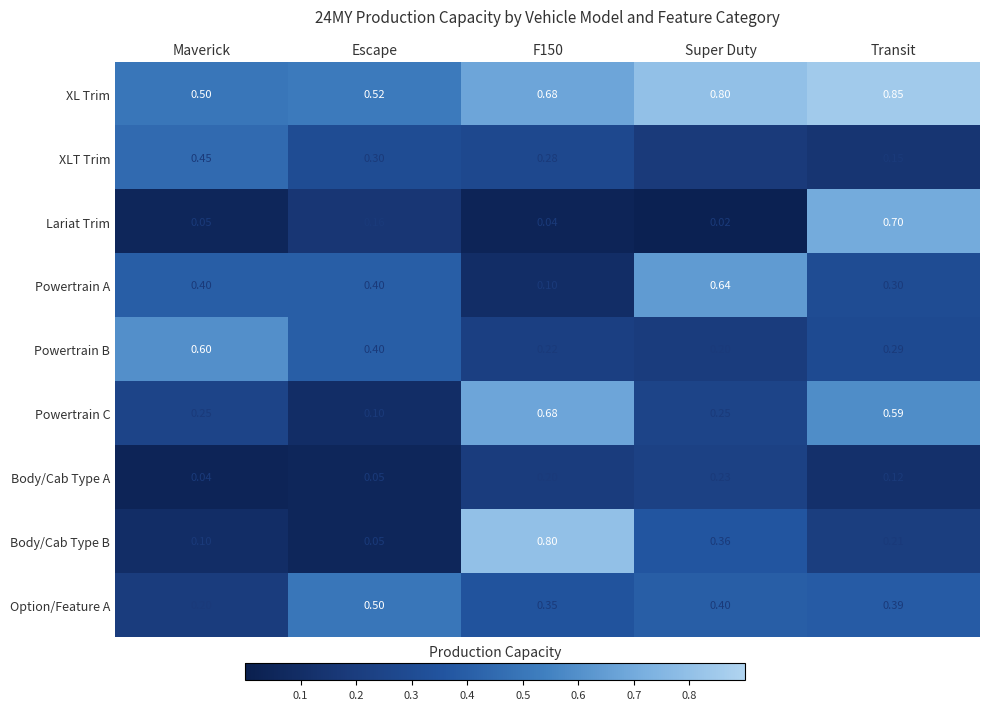

Which series has the largest range (max minus min)?

Body/Cab Type B